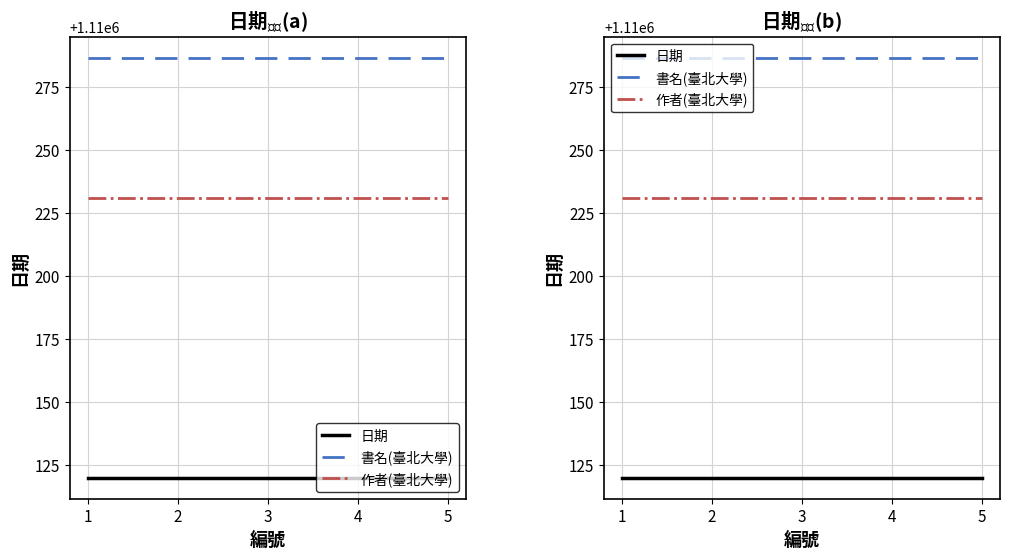

Reading left to right, transcribe all the data shown in this chart.

日期: 1110120.0	1110120.0	1110120.0	1110120.0	1110120.0
書名(臺北大學): 1110286.5	1110286.5	1110286.5	1110286.5	1110286.5
作者(臺北大學): 1110231.0	1110231.0	1110231.0	1110231.0	1110231.0